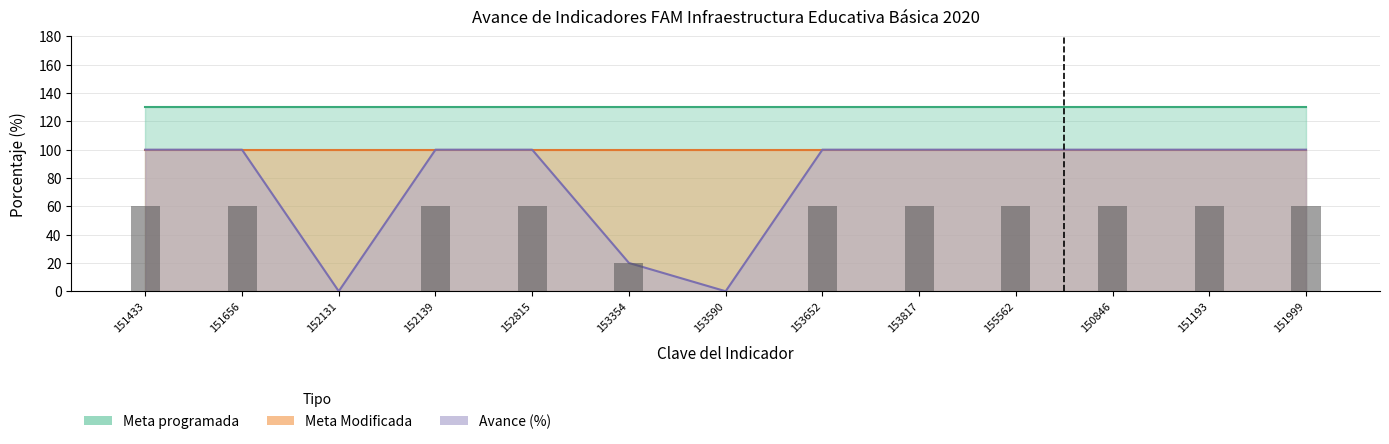

Does the chart contain stacked bars?

No